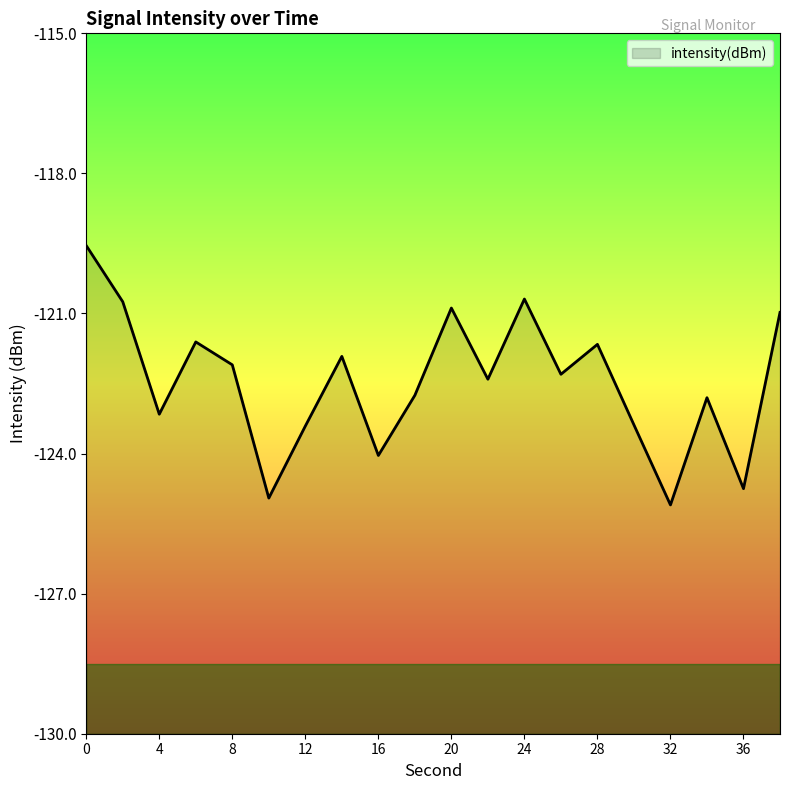

Which has a higher value, 20 or 28?

20